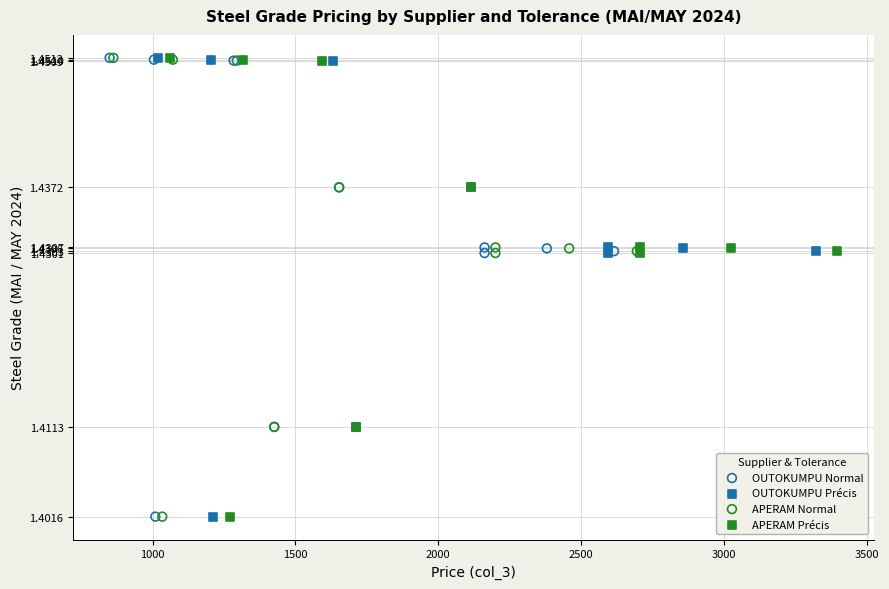

What are all the series names shown in the legend?

OUTOKUMPU Normal, OUTOKUMPU Précis, APERAM Normal, APERAM Précis